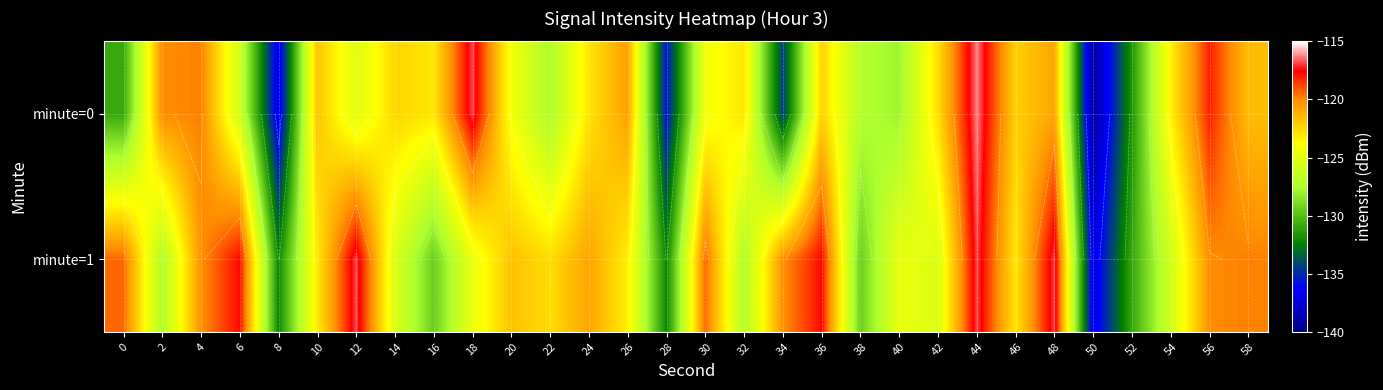

List the series in order of their overall mean, highest first.

minute=1, minute=0